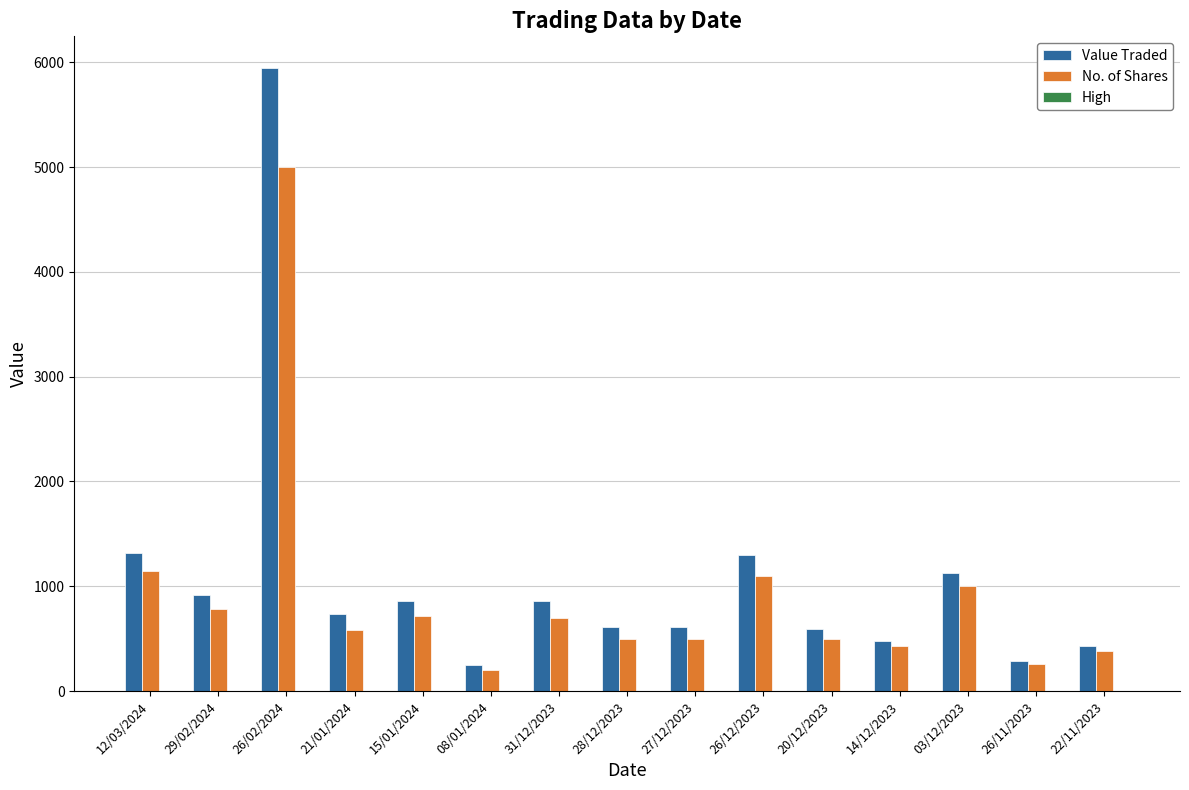

The Value Traded series shows 333.0 at 03/12/2023. True or false?

False